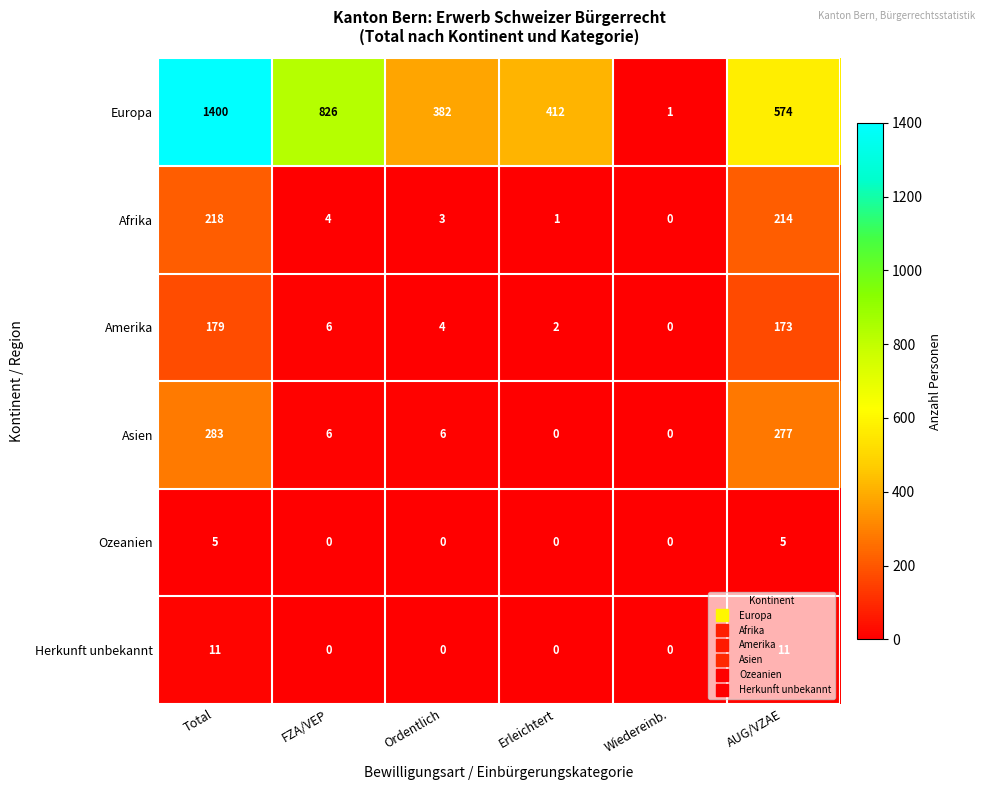

What is the difference between the second highest and minimum values in the Afrika series?

214